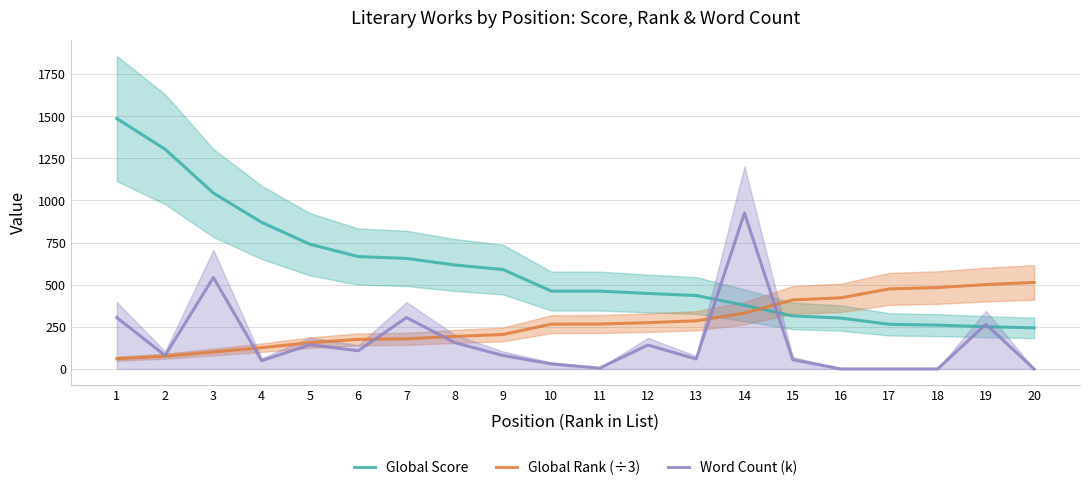

Reading right to left, list all the values displayed in this chart.

Global Score: 20=244.0	19=251.0	18=260.0	17=265.0	16=302.0	15=315.0	14=378.0	13=436.0	12=448.0	11=462.0	10=462.0	9=590.0	8=617.0	7=656.0	6=667.0	5=740.0	4=870.0	3=1044.0	2=1304.0	1=1486.0
Global Rank (÷3): 20=513.7	19=500.7	18=483.0	17=475.0	16=422.3	15=409.7	14=331.3	13=285.7	12=274.7	11=266.7	10=266.0	9=204.7	8=193.3	7=178.7	6=175.7	5=156.3	4=126.0	3=101.0	2=76.0	1=61.0
Word Count (k): 20=0.0	19=265.0	18=0.0	17=0.0	16=0.0	15=55.0	14=925.0	13=59.0	12=142.0	11=5.0	10=30.0	9=80.0	8=156.0	7=305.0	6=108.0	5=144.0	4=49.0	3=543.0	2=80.0	1=305.0